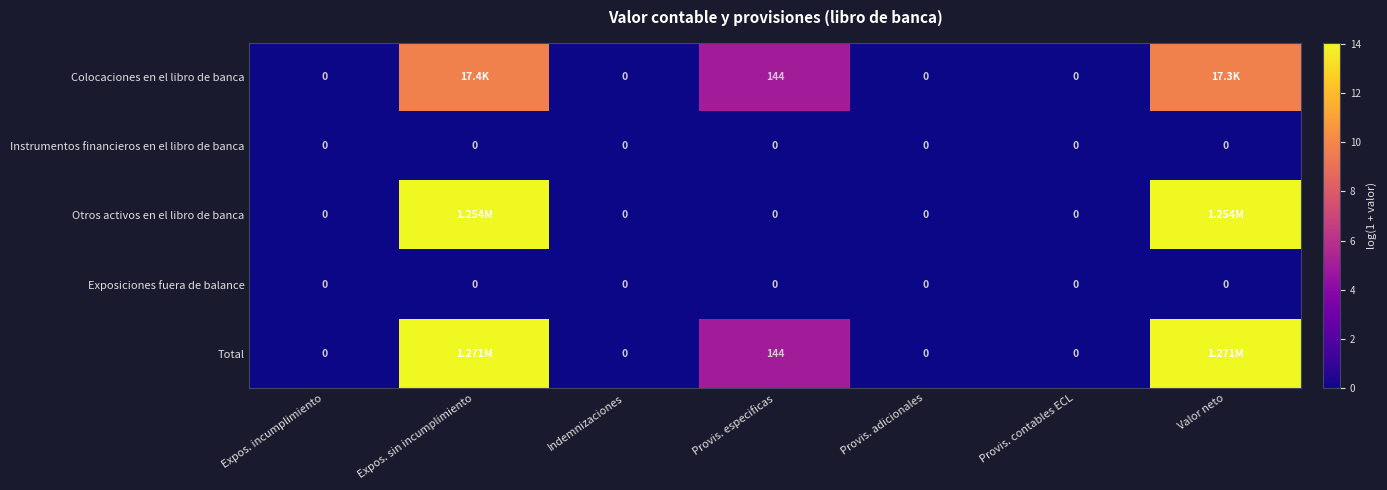

Between Expos. sin incumplimiento and Valor neto, which series saw the biggest shift?

Colocaciones en el libro de banca